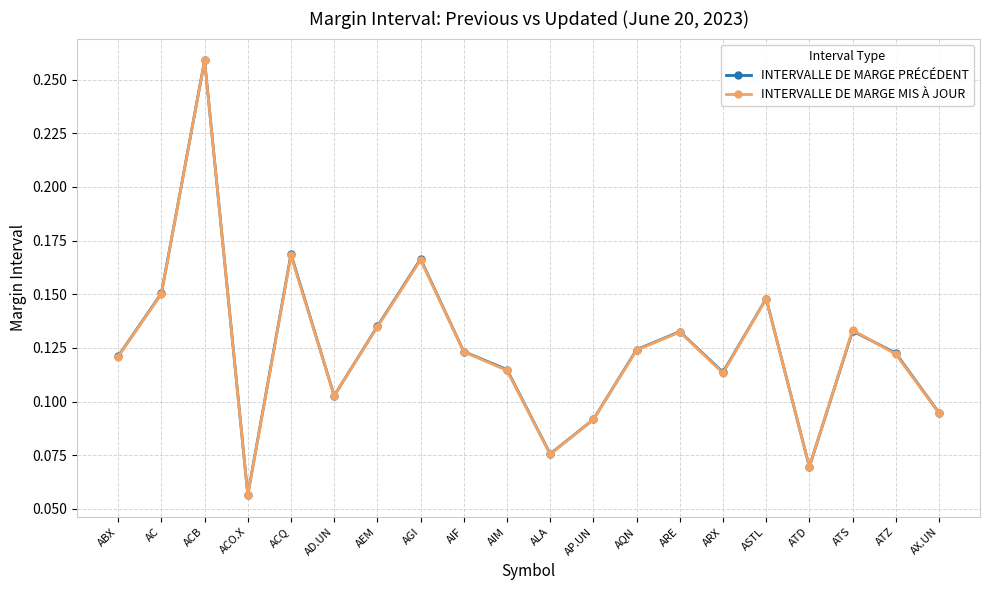

What is the label of the 14th point from the left?

ARE